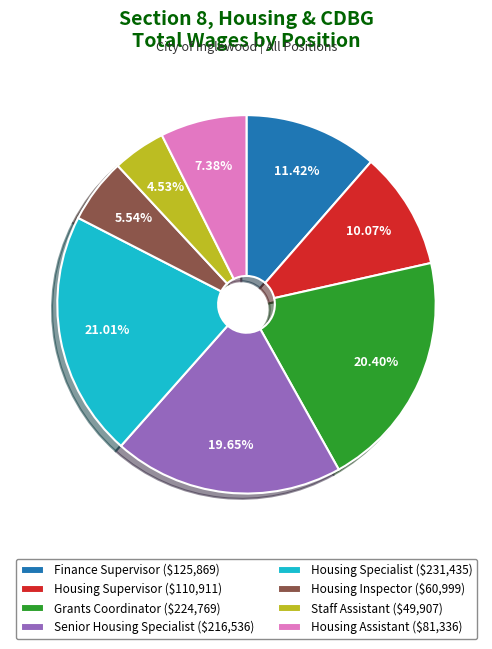

Which category has the smallest portion of the pie?

Staff Assistant